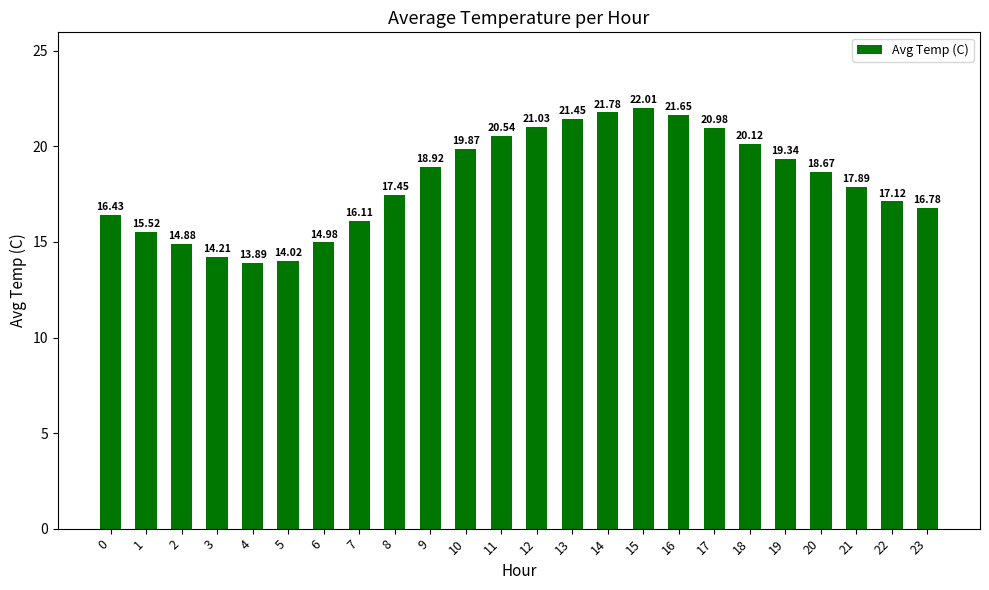

List the labels in order of value, largest first.

15, 14, 16, 13, 12, 17, 11, 18, 10, 19, 9, 20, 21, 8, 22, 23, 0, 7, 1, 6, 2, 3, 5, 4